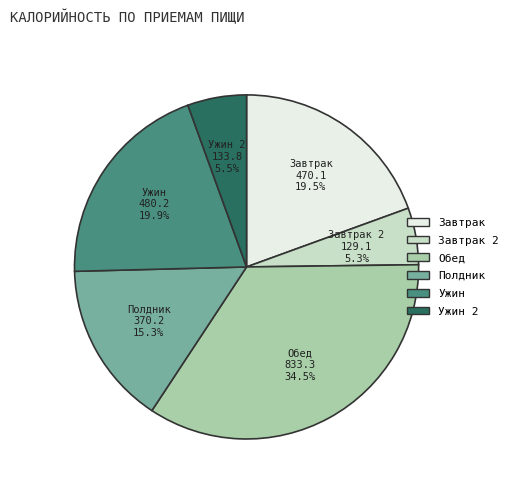

Does any single category account for the majority?

No